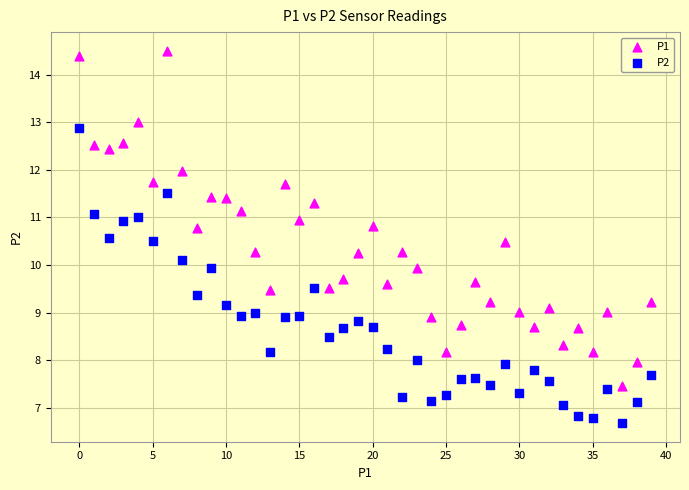

Across all data points, what is the range of Y values (max minus min)?

7.8